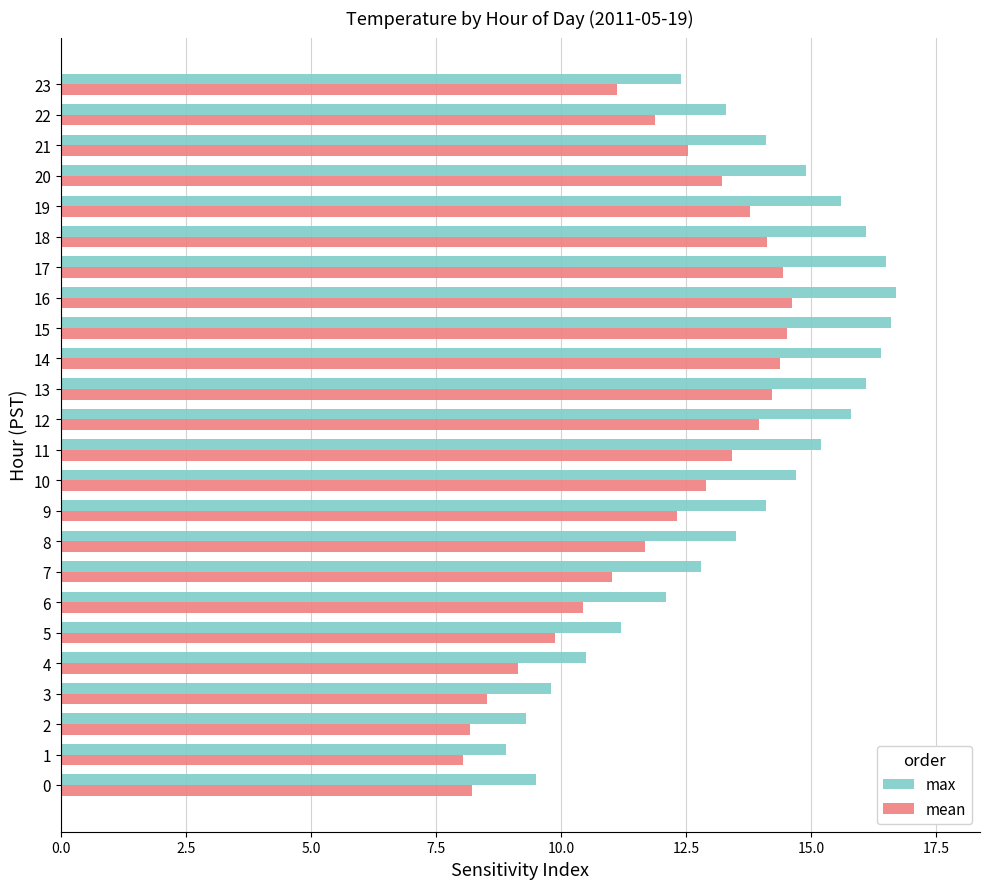

What is the highest value of the mean series?

14.6